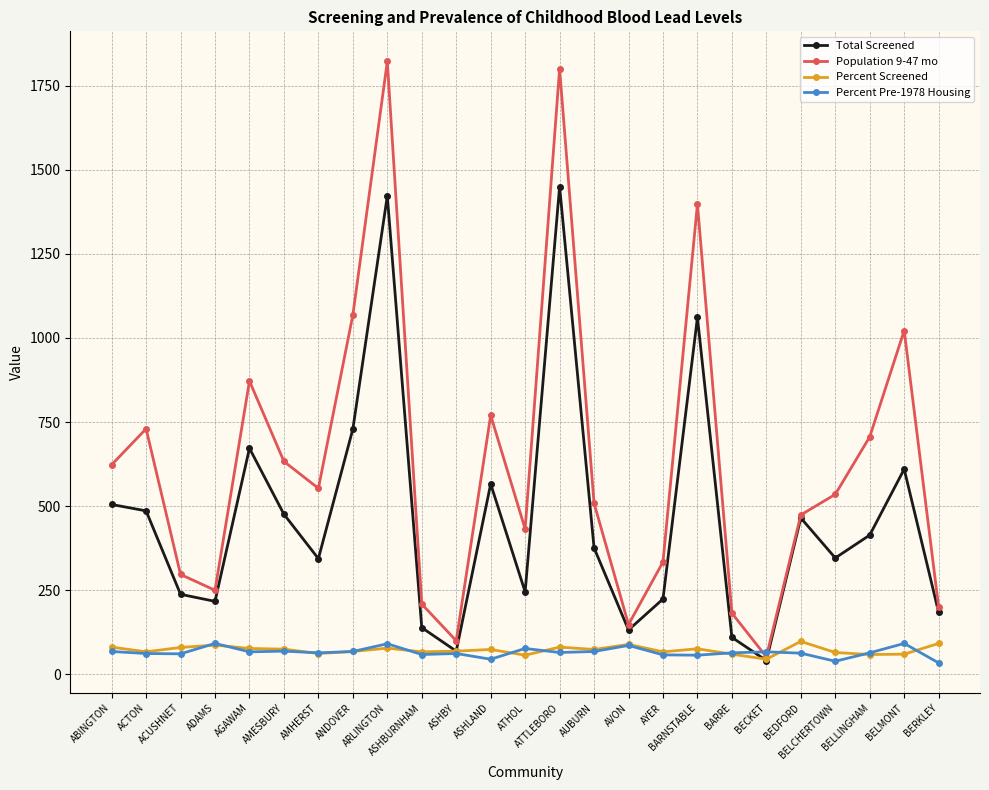

The value of Total Screened at AYER is 224. True or false?

True